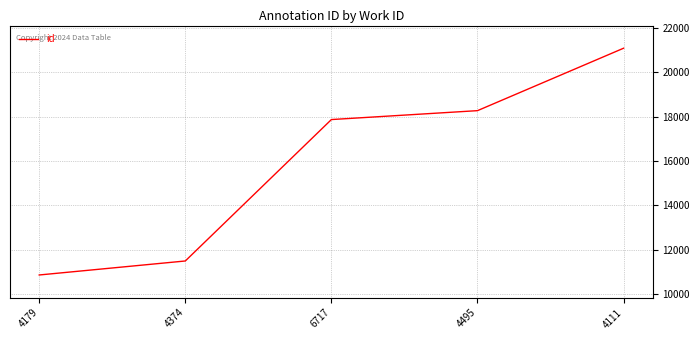

Rank the categories by value from highest to lowest.

4111, 4495, 6717, 4374, 4179